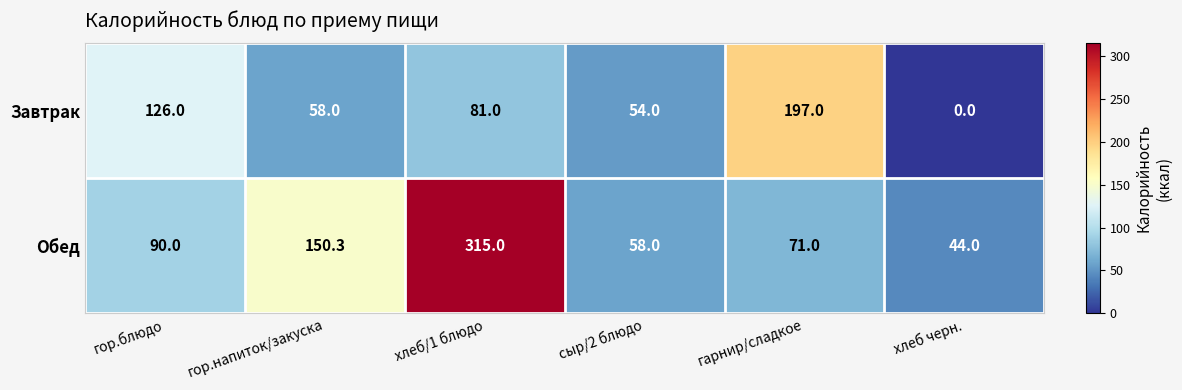

What is the difference between the maximum and second lowest values in the Обед series?

257.0